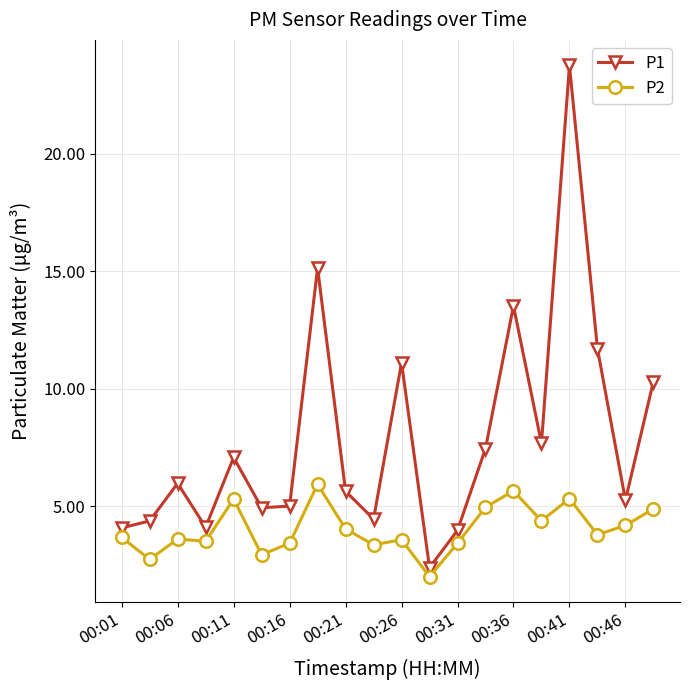

Which series has the widest spread of values?

P1